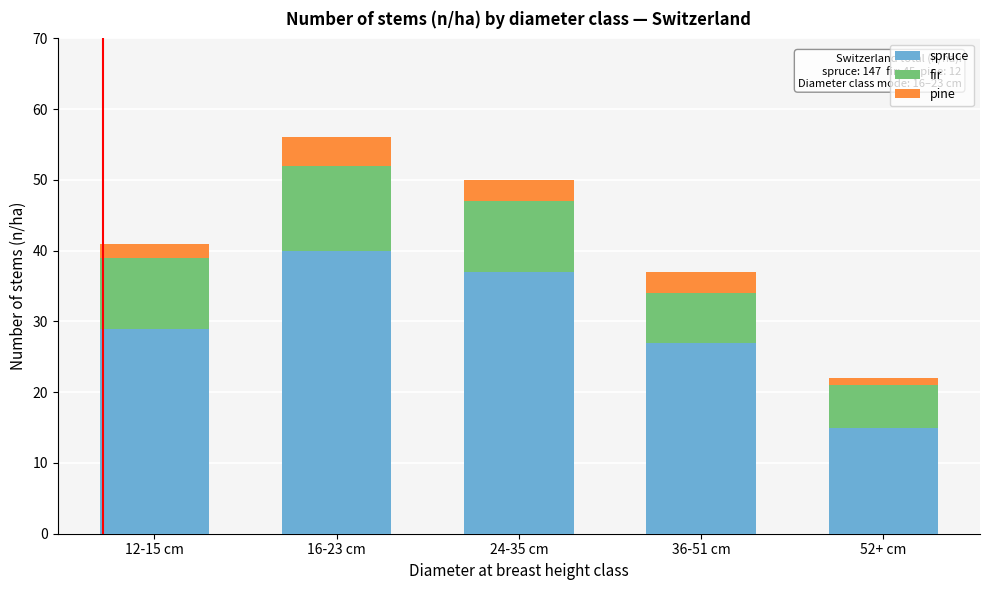

Reading left to right, transcribe the values for spruce.

12-15 cm=29	16-23 cm=40	24-35 cm=37	36-51 cm=27	52+ cm=15